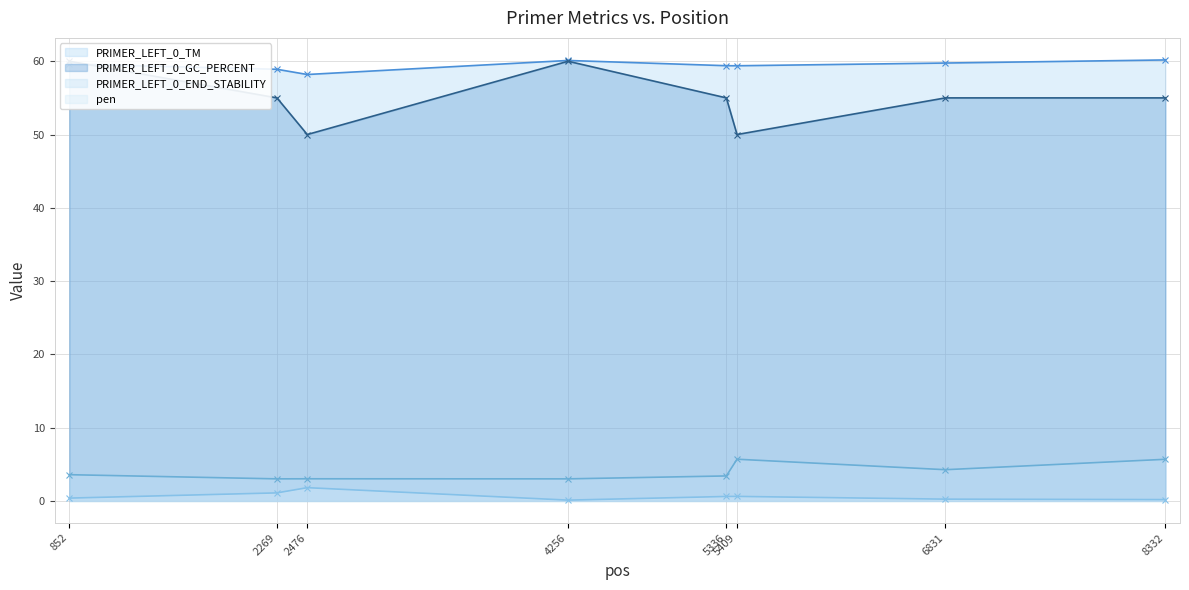

At which category does PRIMER_LEFT_0_TM reach its first local valley?

2476